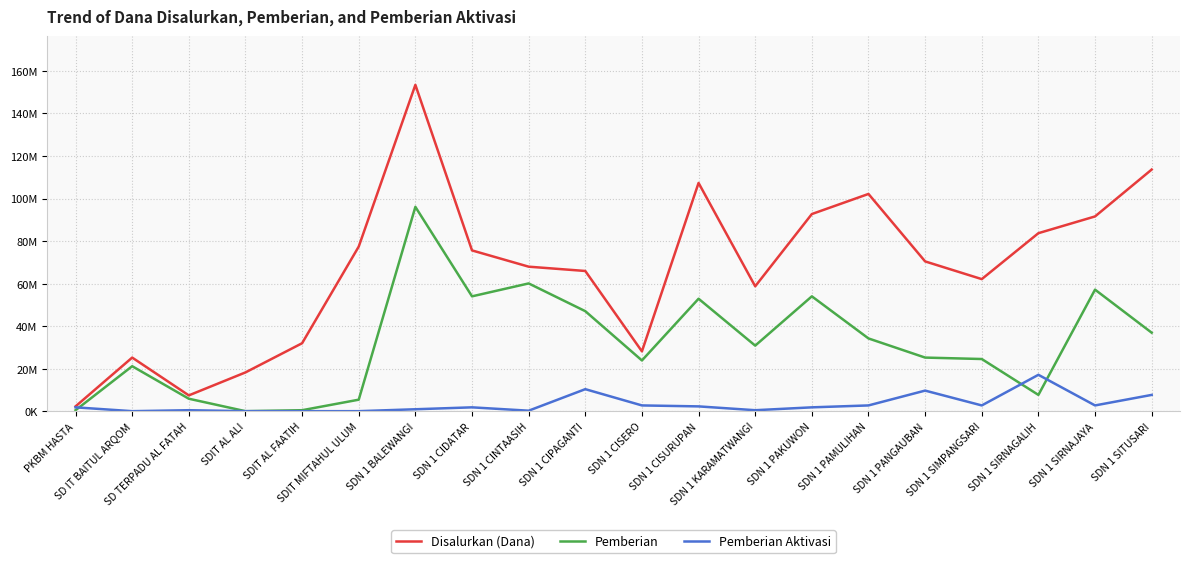

Between SDIT AL ALI and SDN 1 CISERO, which series saw the biggest shift?

Pemberian